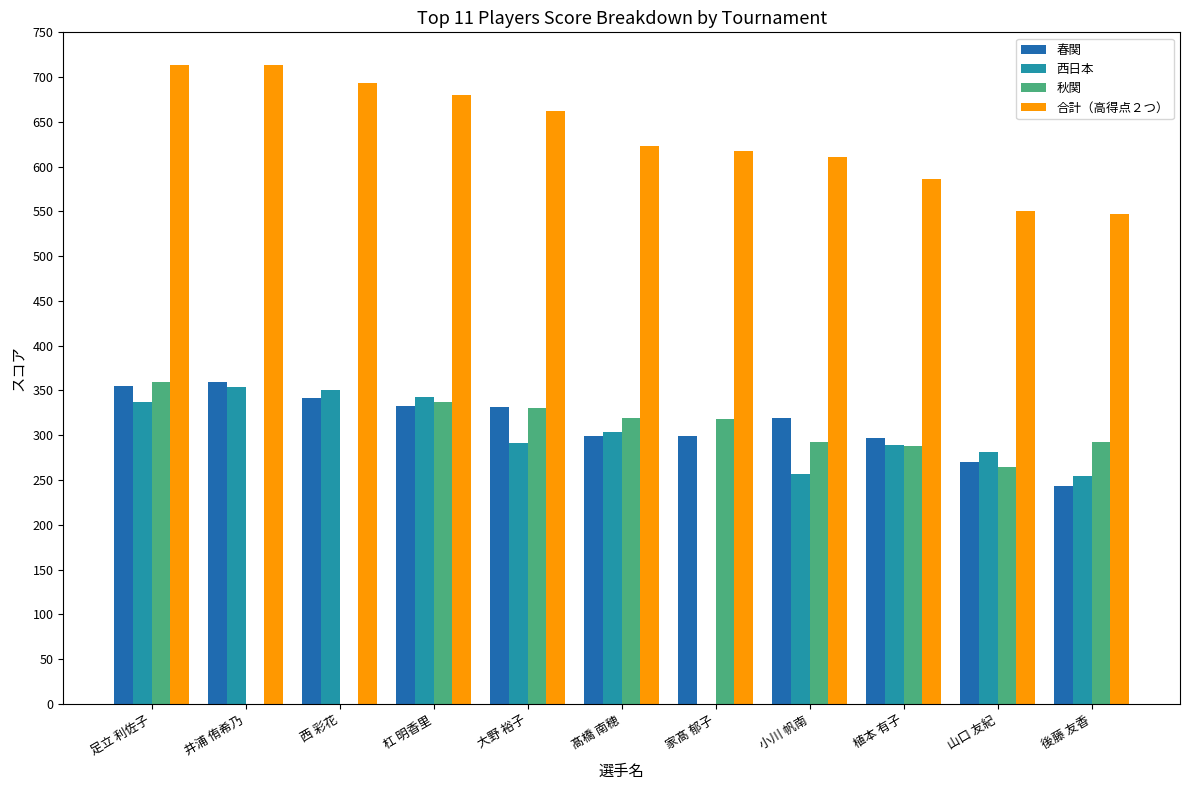

The value of 合計（高得点２つ） at 井浦 侑希乃 is 429. True or false?

False